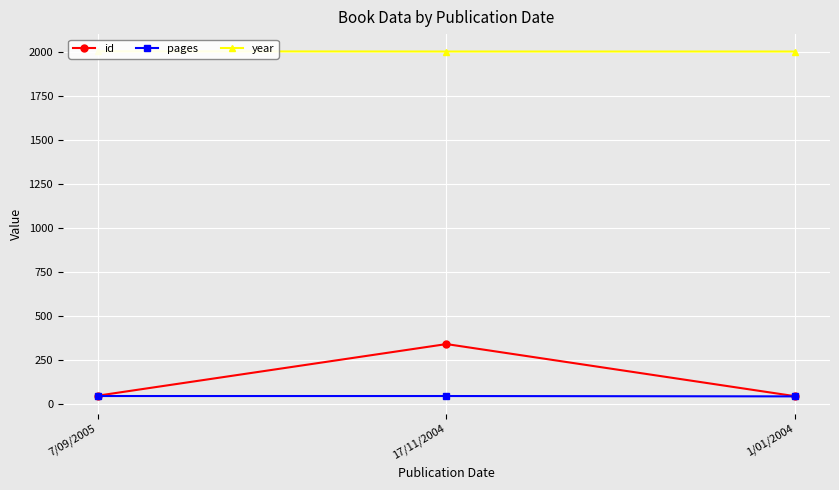

Reading left to right, transcribe all the data shown in this chart.

id: 50	343	47
pages: 48	48	46
year: 2005	2004	2004